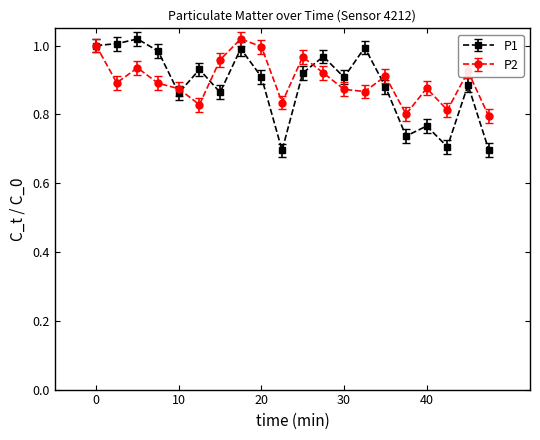

At how many categories does at least one series exceed 0?

20